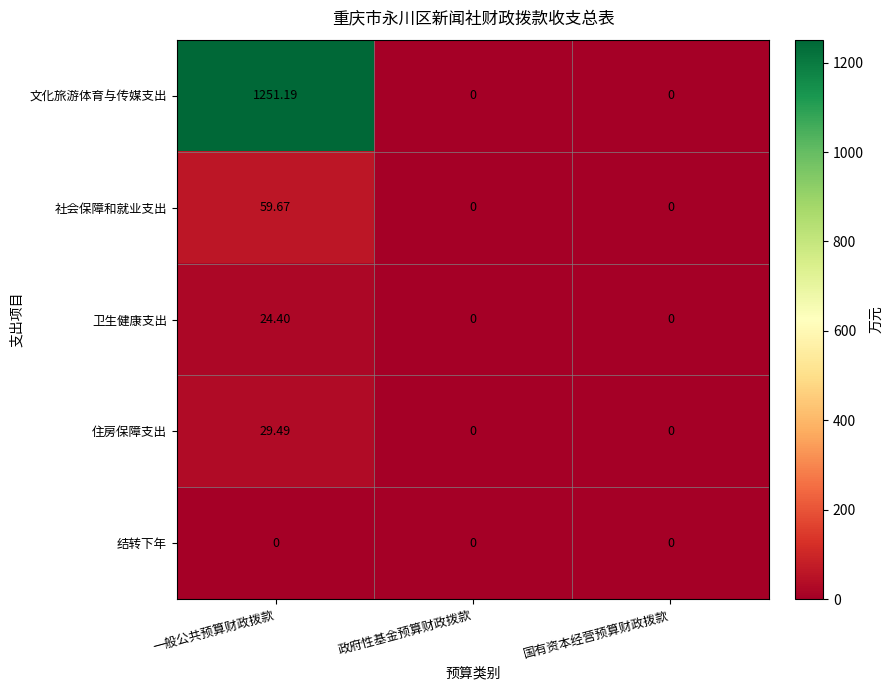

At which category is the sum across all series the highest?

一般公共预算财政拨款